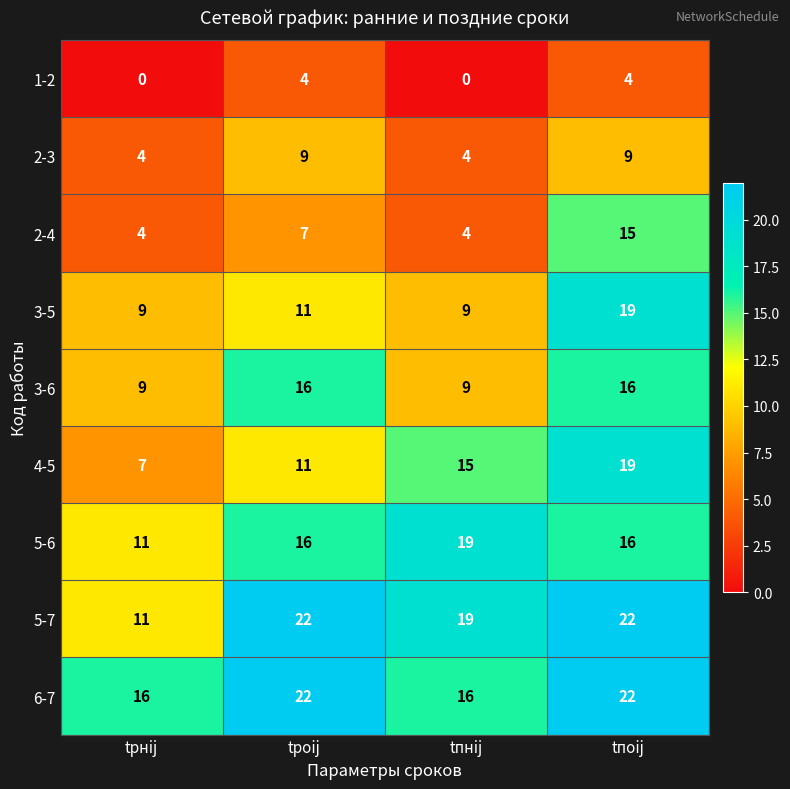

Read the 3-6 value at tпнij.

9